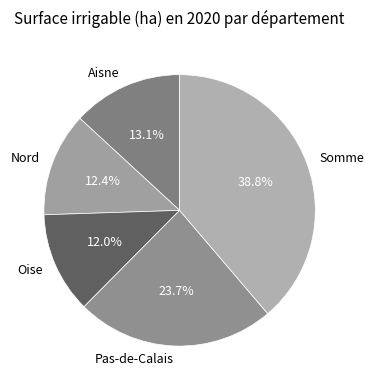

To the nearest percent, what is the difference between the Aisne and Pas-de-Calais slice percentages?

11%